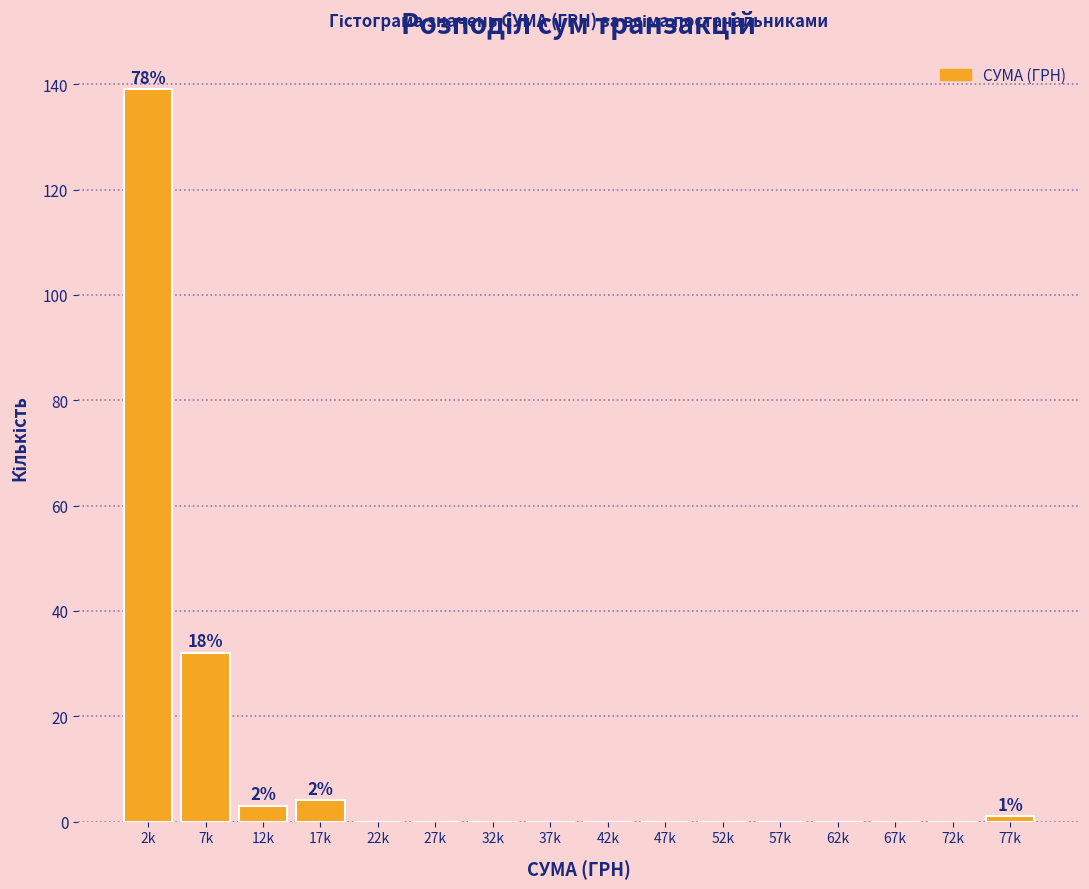

Reading left to right, list all the values displayed in this chart.

2k=139	7k=32	12k=3	17k=4	22k=0	27k=0	32k=0	37k=0	42k=0	47k=0	52k=0	57k=0	62k=0	67k=0	72k=0	77k=1